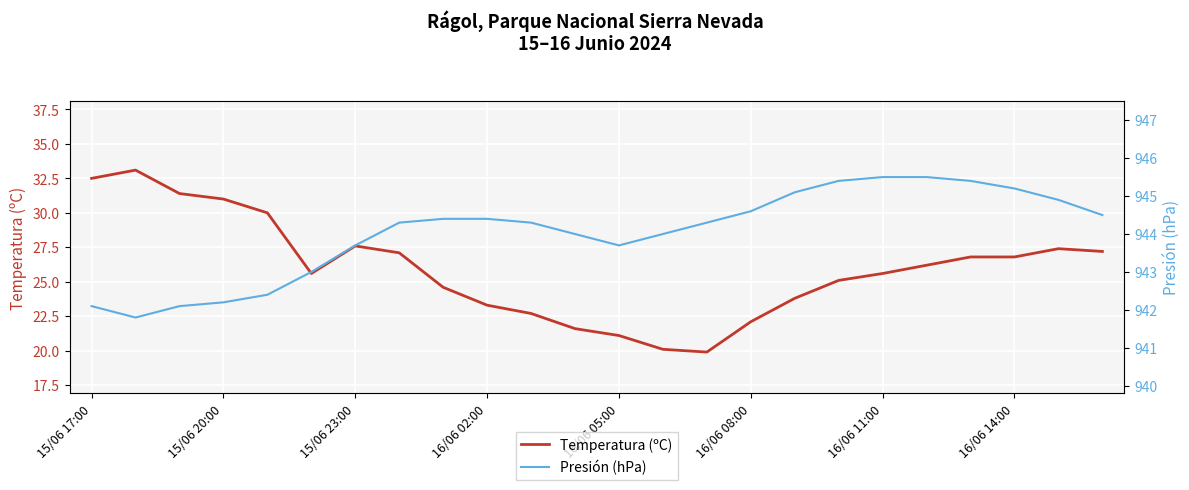

Rank the series by their maximum value, from lowest to highest.

Temperatura (ºC), Presión (hPa)